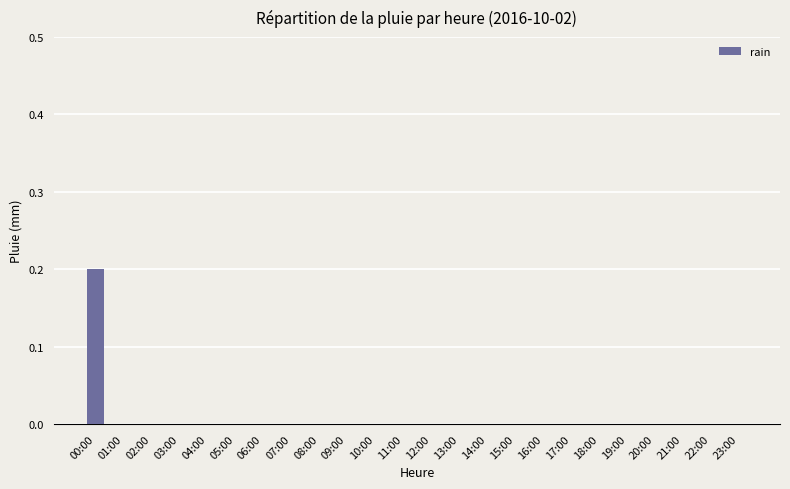

The chart shows a value of 0.0 at 12:00. True or false?

True